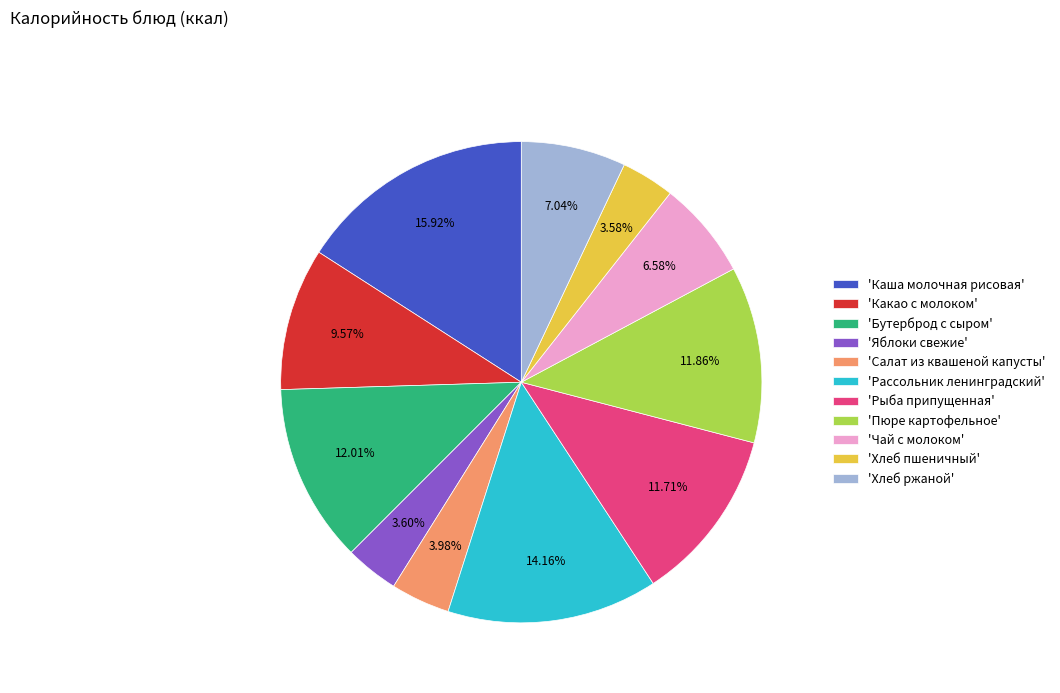

What is the ratio of the value at 'Хлеб ржаной' to the value at 'Какао с молоком'?

0.7